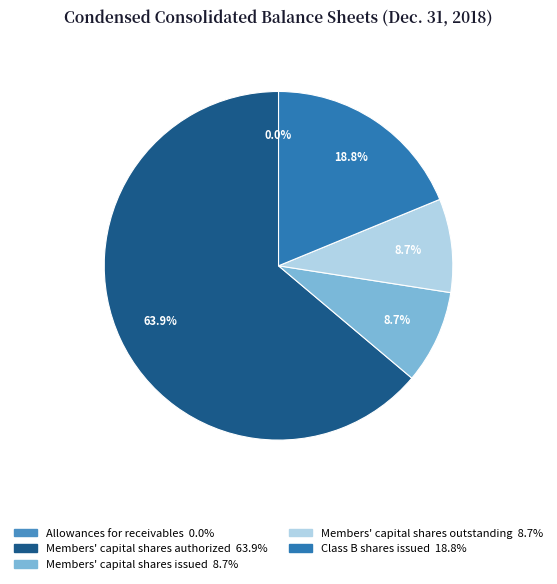

The Members' capital shares issued slice represents 9% of the pie. True or false?

True